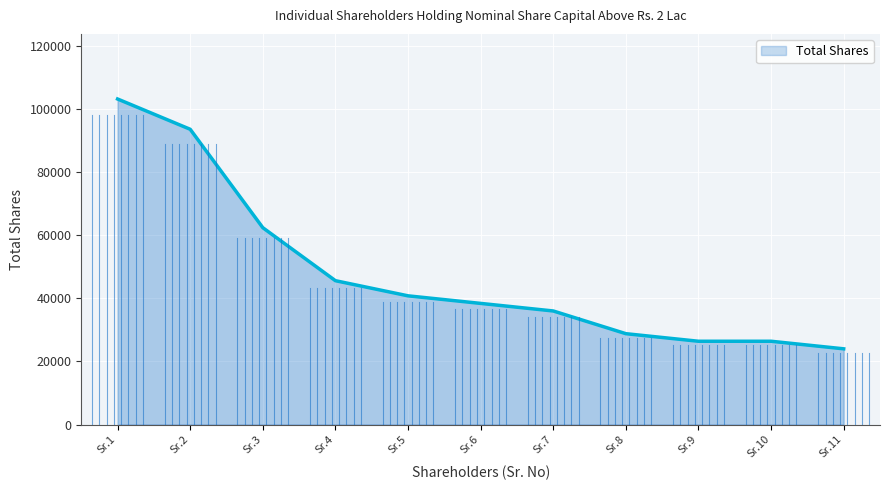

How many distinct data groups are displayed?

1